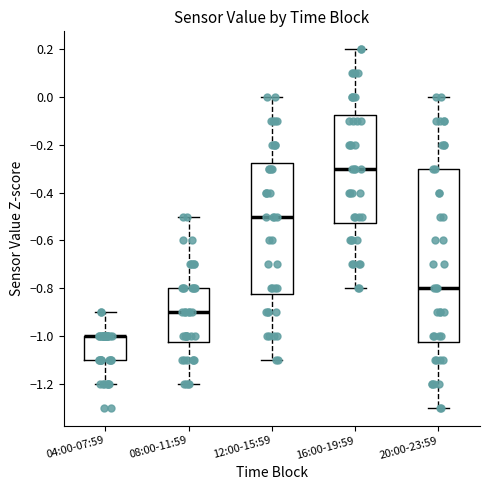

Reading left to right, read every box against the y-axis: the position of its median line, the range the box covers, and the ends of its whiskers. The values are not printed on the chart, so give them approximately, as read against the axis.

04:00-07:59: median -1.00 (drawn on the box's upper edge), box -1.10 to -1.00, whiskers -1.20 to -0.90
08:00-11:59: median -0.90, box -1.02 to -0.80, whiskers -1.20 to -0.50
12:00-15:59: median -0.50, box -0.82 to -0.28, whiskers -1.10 to 0.00
16:00-19:59: median -0.30, box -0.52 to -0.08, whiskers -0.80 to 0.20
20:00-23:59: median -0.80, box -1.02 to -0.30, whiskers -1.30 to 0.00